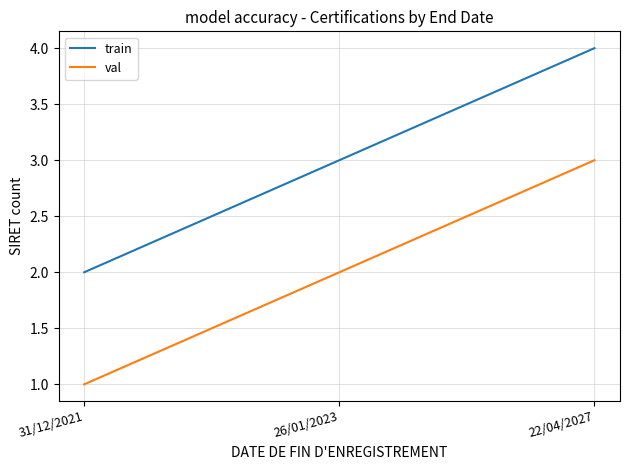

What value does the train series have at 31/12/2021?

2